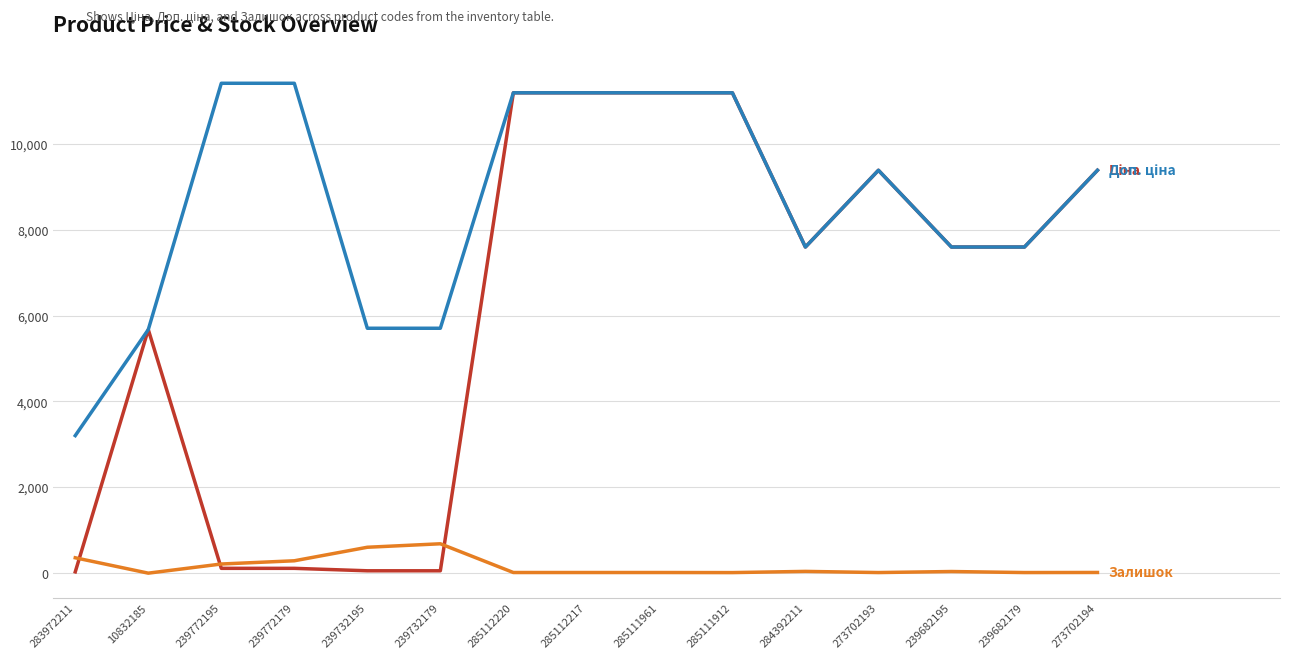

What is the maximum value shown in the chart?

11410.0